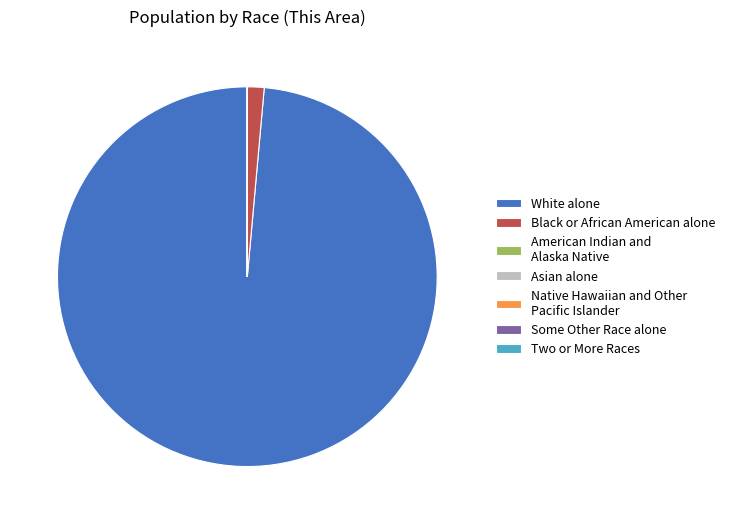

What is the largest slice in the pie chart?

White alone